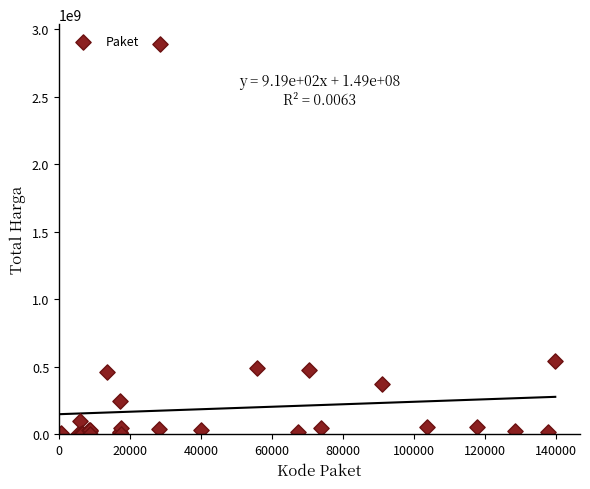

What Y value in the scatter plot is closest to 1446100000?

541071000